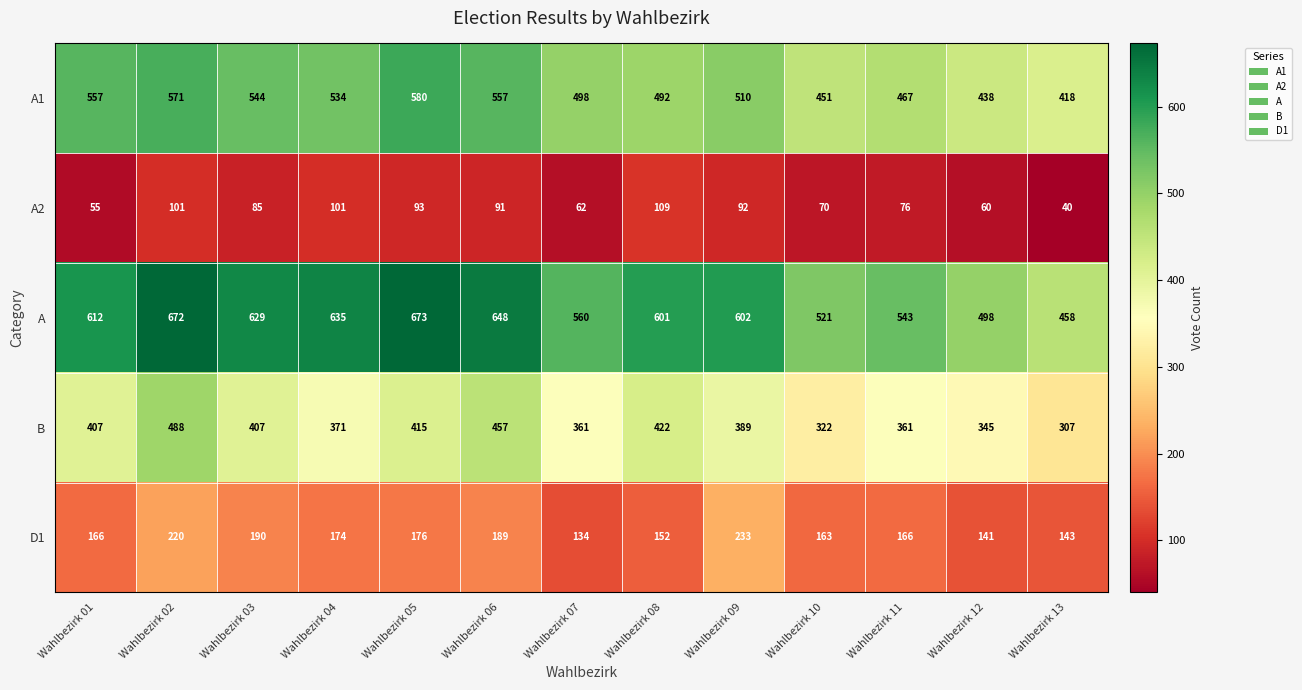

Which category has the highest value across all series?

Wahlbezirk 05